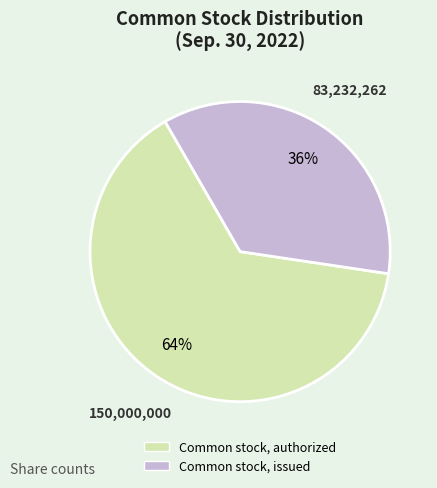

Is the sum of Common stock, authorized and Common stock, issued greater than half?

Yes